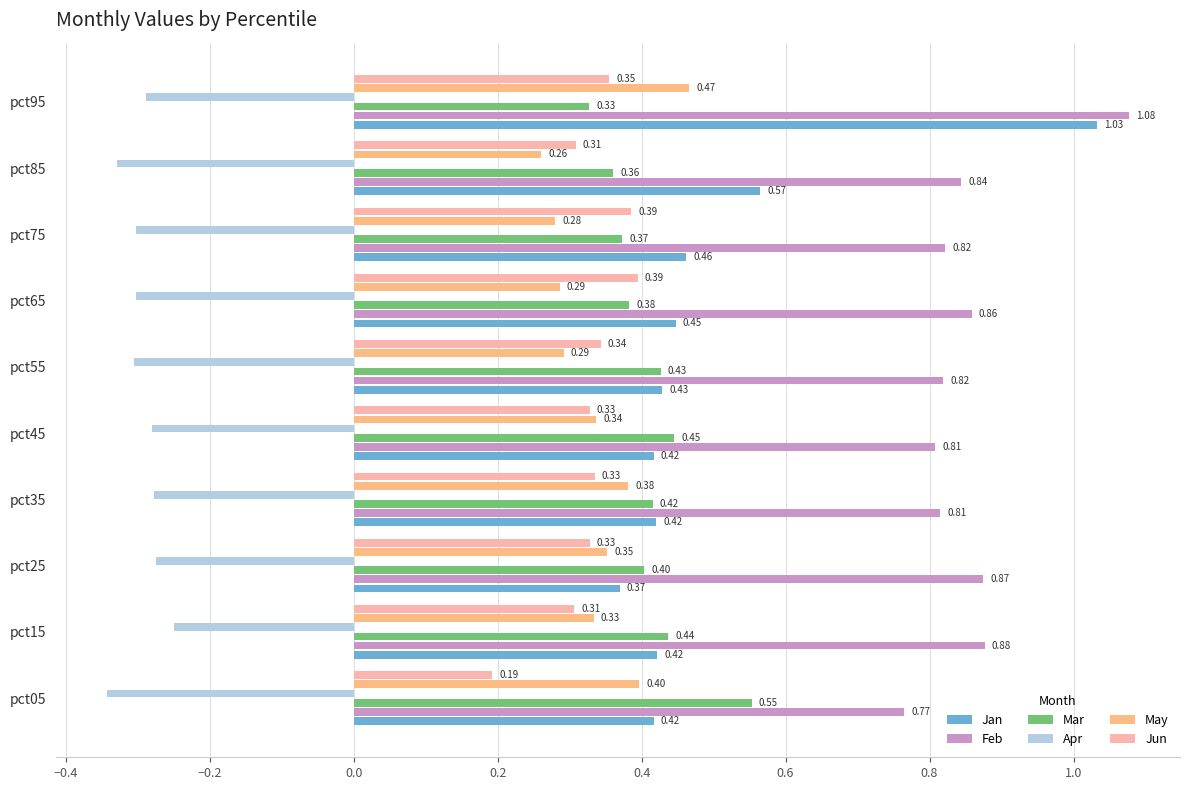

Between pct05 and pct65, which series saw the biggest shift?

Jun